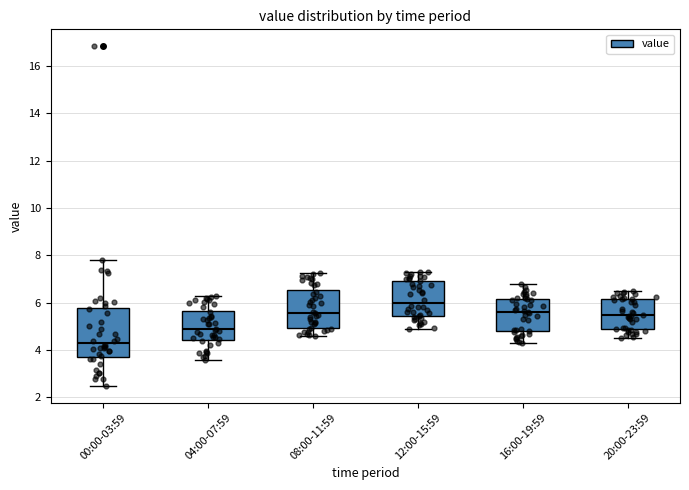

Which box is the tallest, from its lower edge to its upper edge?

00:00-03:59